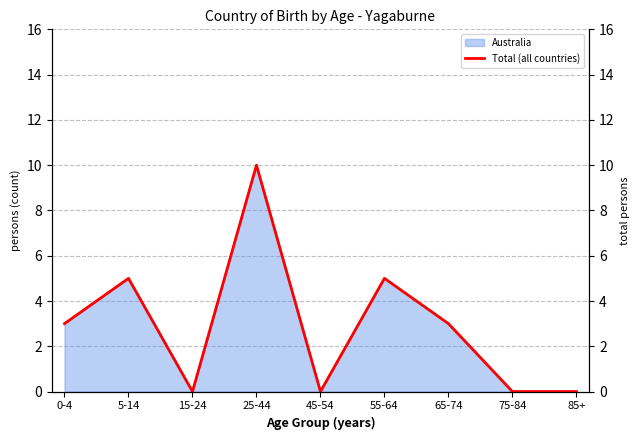

What position from the right is 55-64?

4